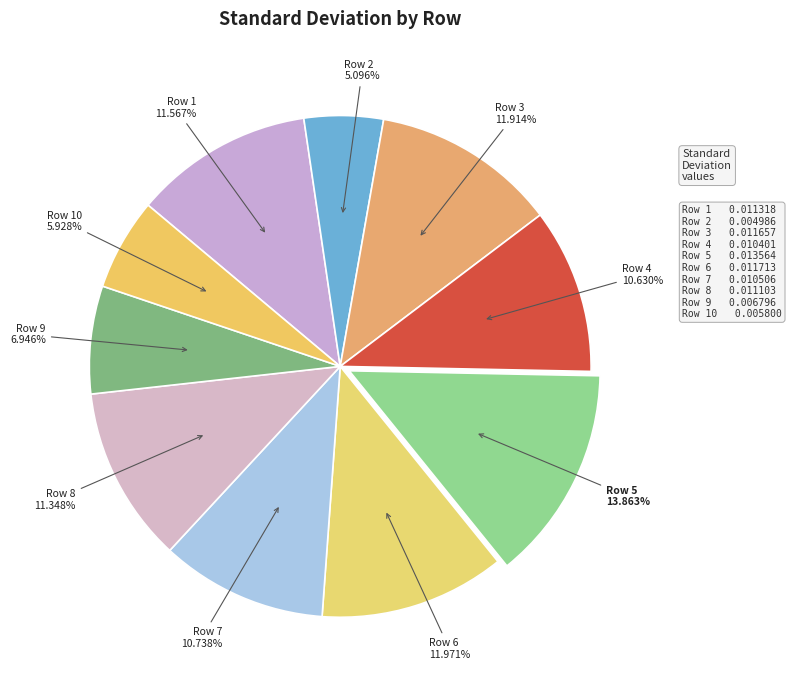

Which slice is the smallest?

Row 2